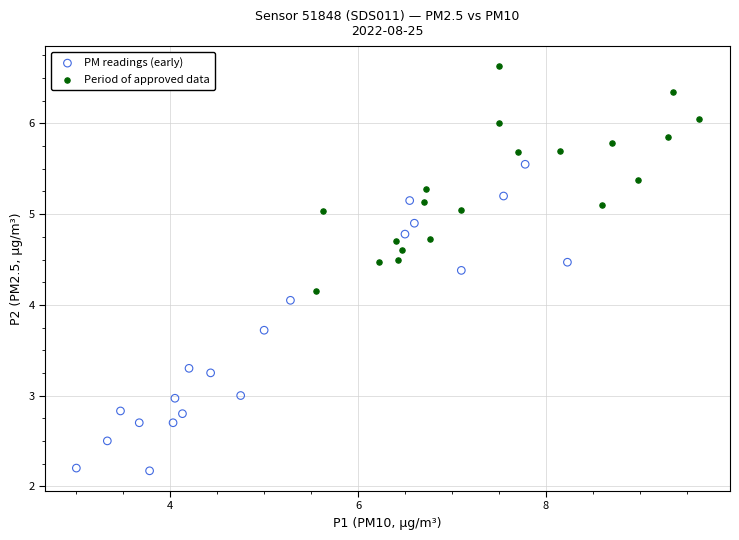

Which series has the largest Y range (max minus min)?

PM readings (early)